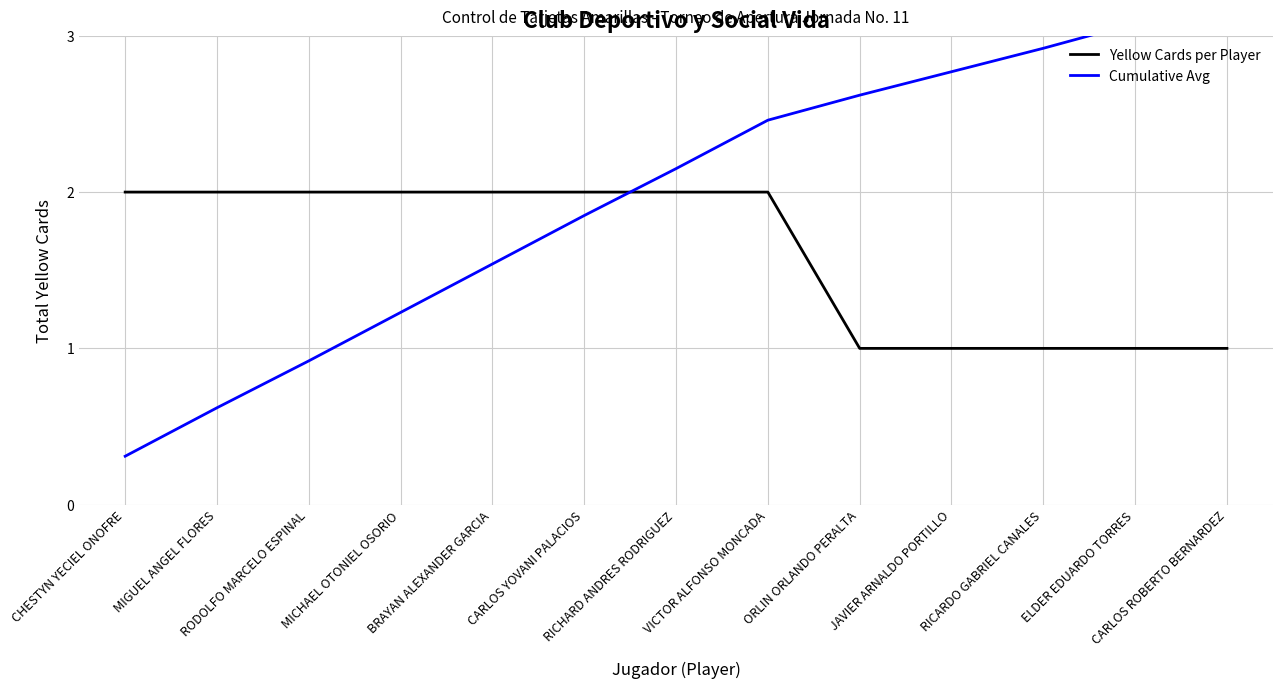

Between RODOLFO MARCELO ESPINAL and MIGUEL ANGEL FLORES, which is larger?

RODOLFO MARCELO ESPINAL